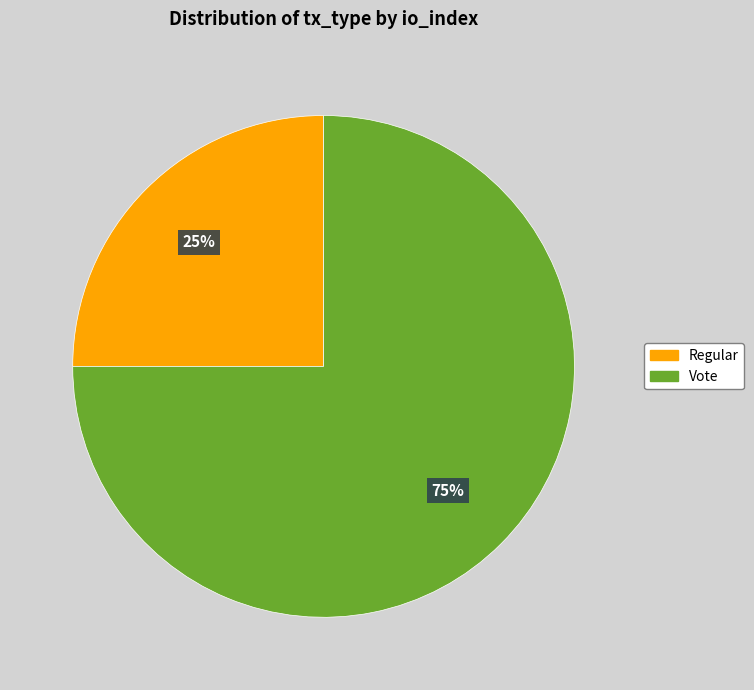

Which category has the smallest portion of the pie?

Regular